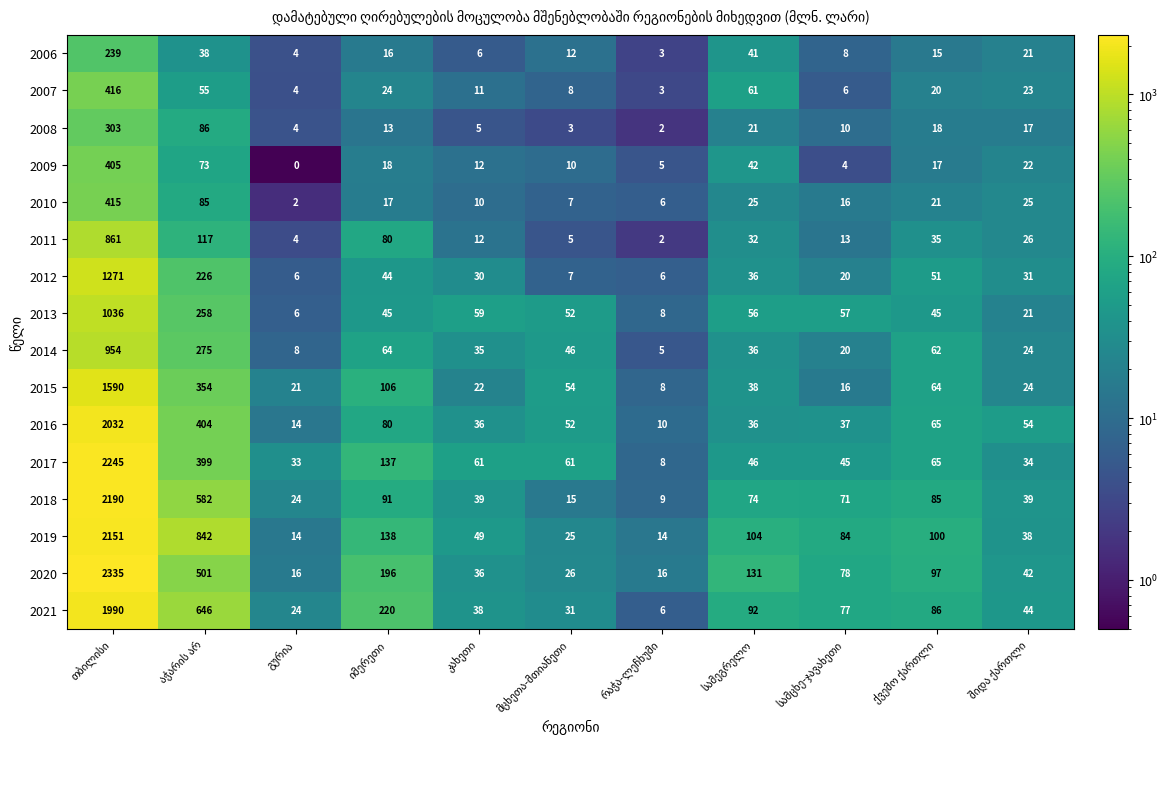

Which series has the largest range (max minus min)?

2020